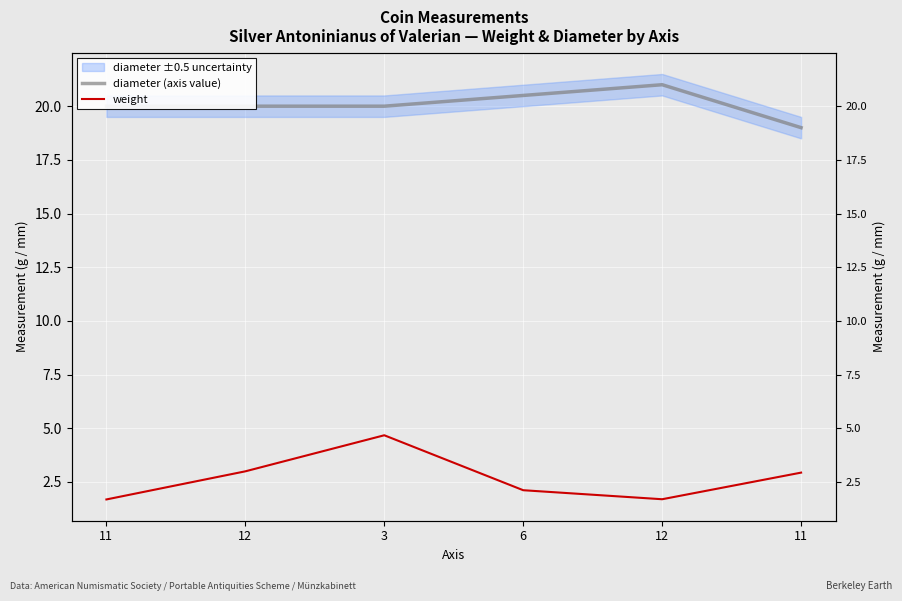

Reading right to left, list all the values displayed in this chart.

diameter (axis value): 11=19.0	12=21.0	6=20.5	3=20.0	12=20.0	11=20.0
weight: 11=2.9	12=1.7	6=2.1	3=4.7	12=3.0	11=1.7